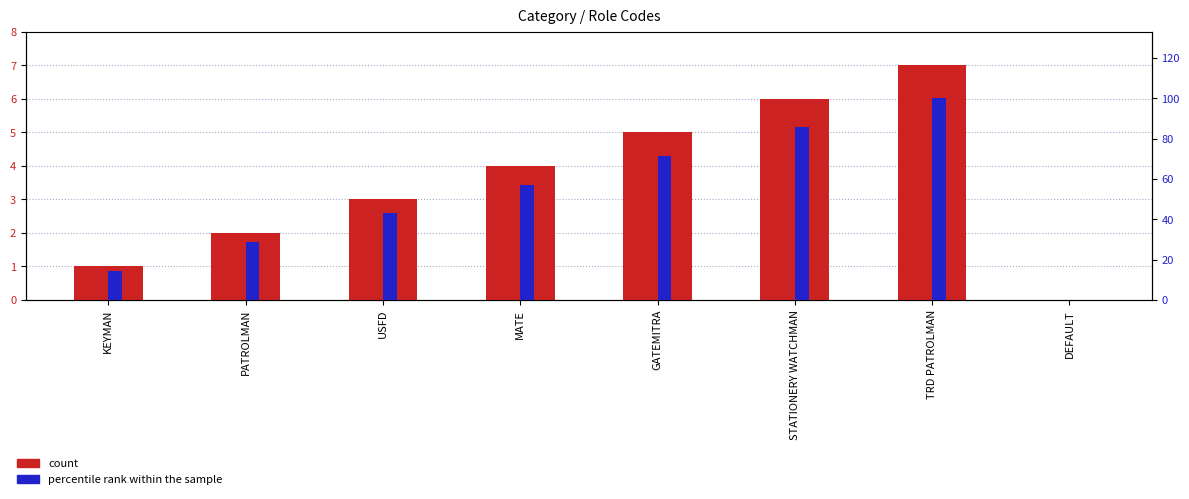

At how many categories does at least one series exceed 93?

1